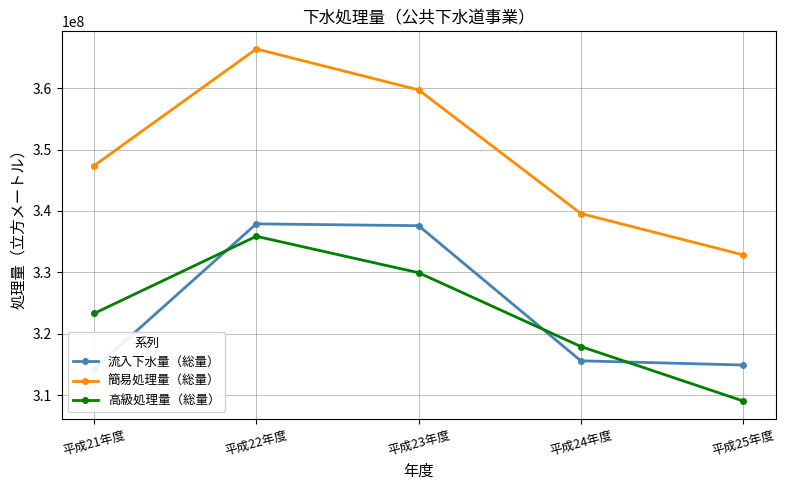

At which label is 簡易処理量（総量） closest to 349612805?

平成21年度